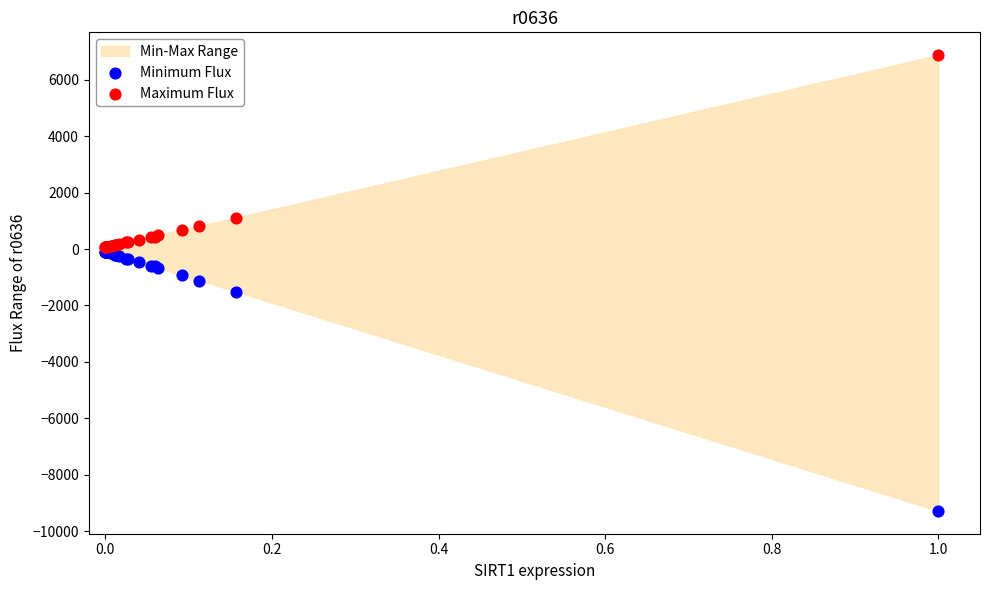

In the Minimum Flux series, what Y value is closest to -4692?

-1506.6